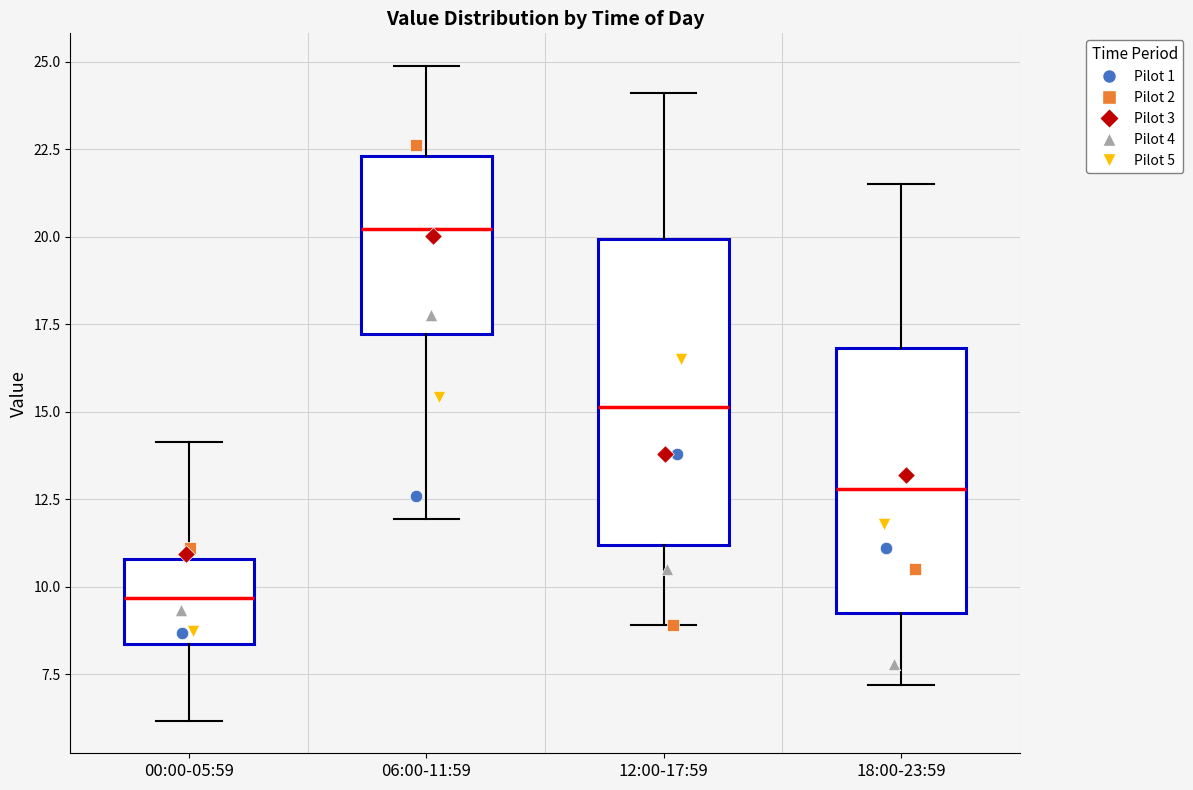

Where does the lower whisker of the box for 00:00-05:59 end on the y-axis? The values are not printed on the chart, so give them approximately, as read against the axis.

6.0